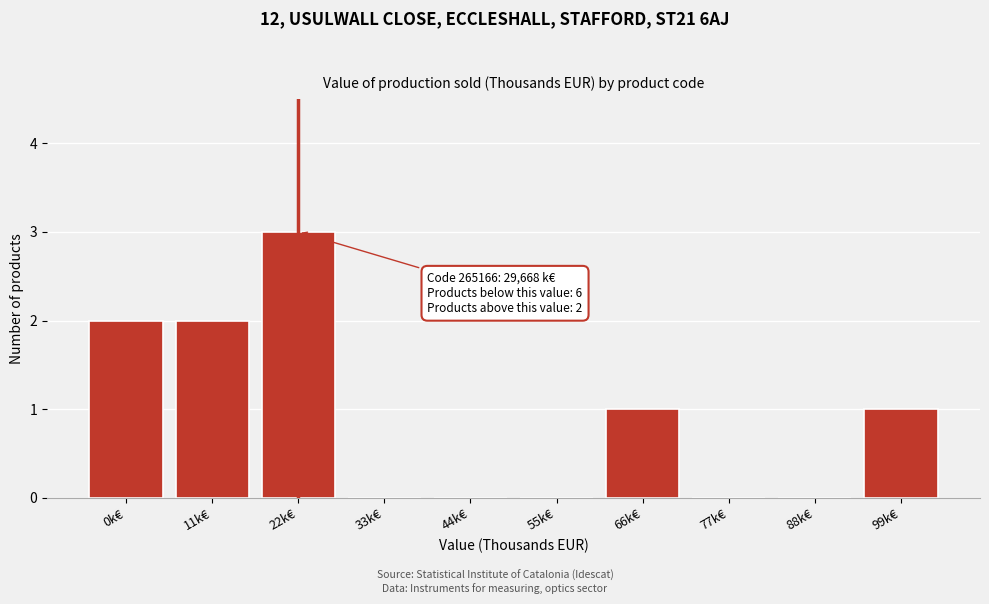

Reading left to right, list all the values displayed in this chart.

0k€=2	11k€=2	22k€=3	33k€=0	44k€=0	55k€=0	66k€=1	77k€=0	88k€=0	99k€=1